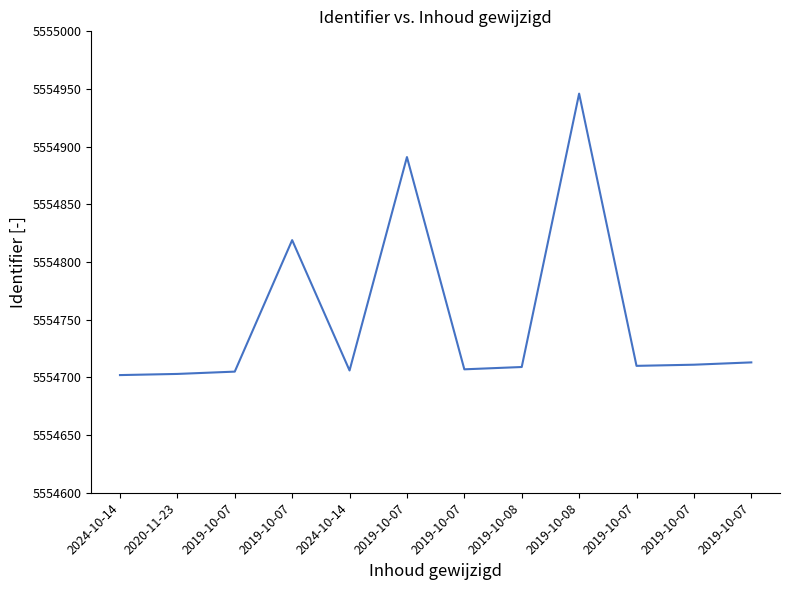

What is the sum of all values?

66657022